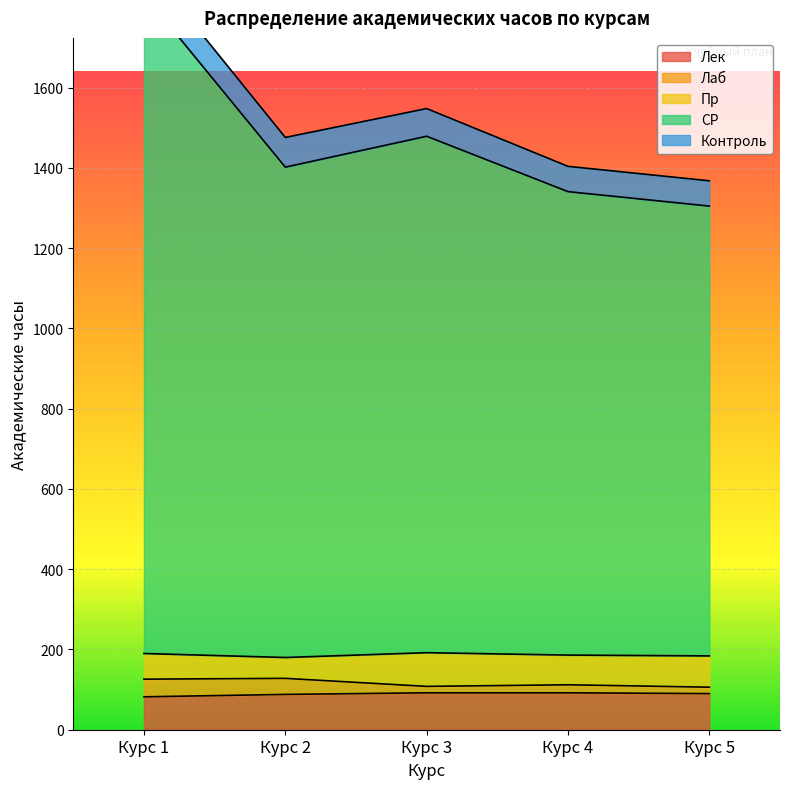

How many Пр values are between 64 and 78?

3